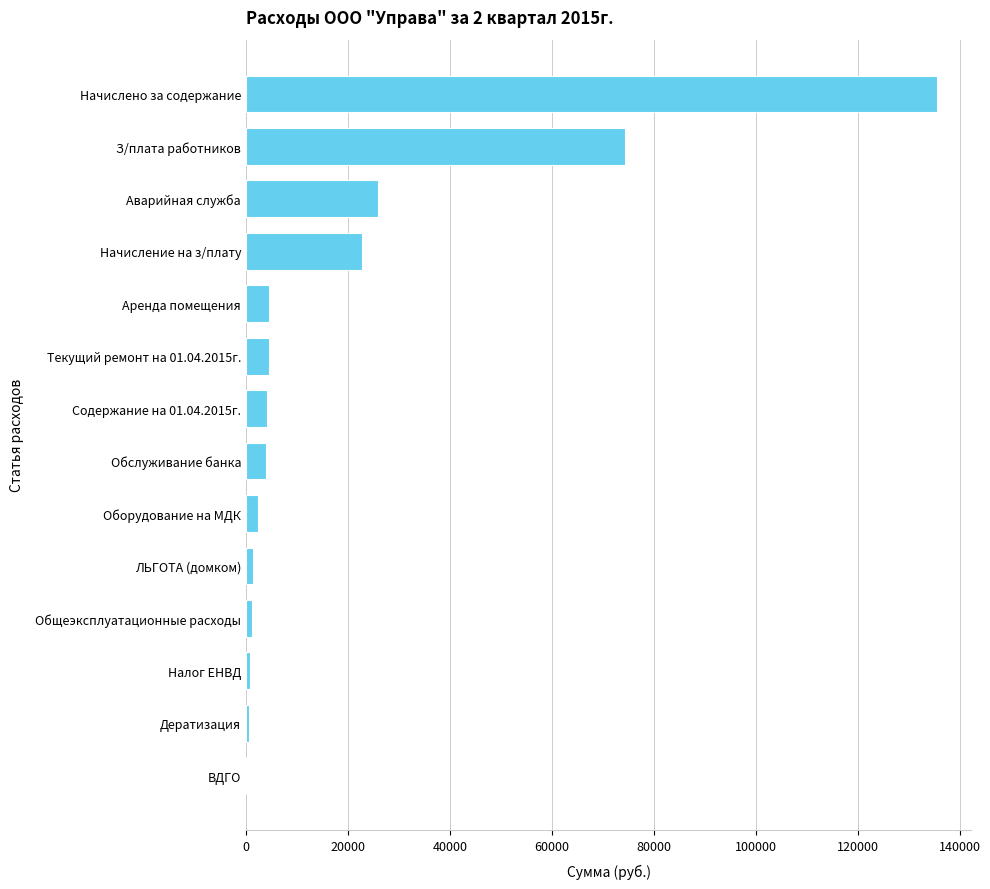

How many categories are shown in the chart?

14